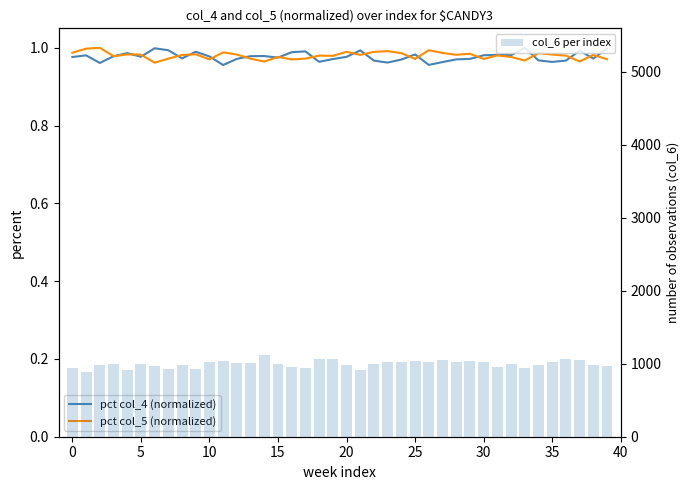

How many groups of bars are there?

40